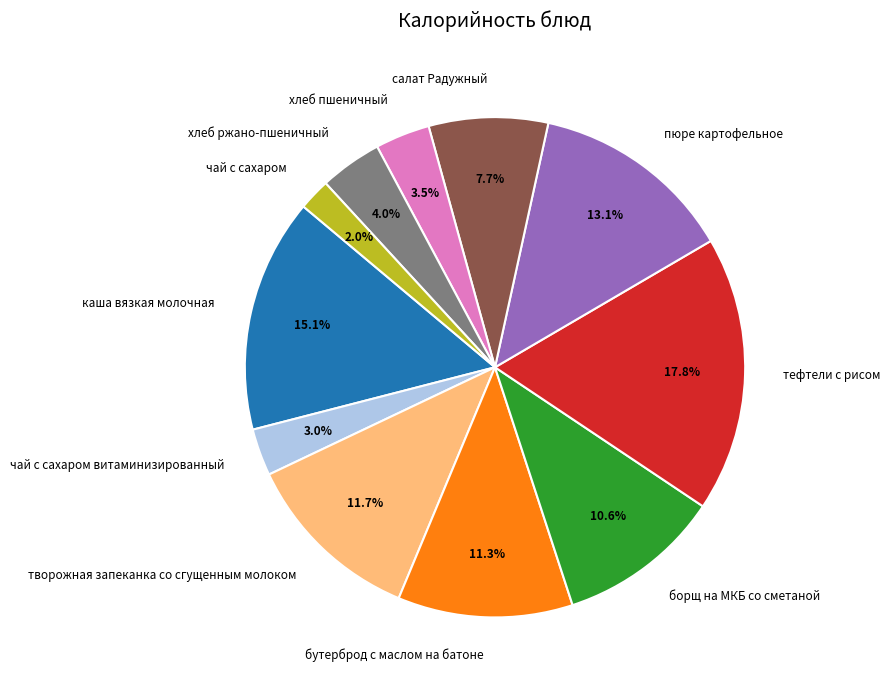

Between борщ на МКБ со сметаной and бутерброд с маслом на батоне, which is larger?

бутерброд с маслом на батоне